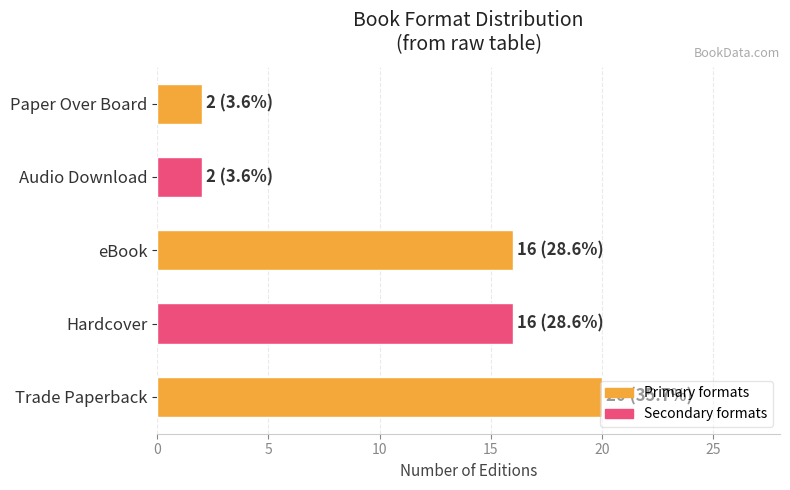

At which category does the chart reach its peak across all series?

Trade Paperback